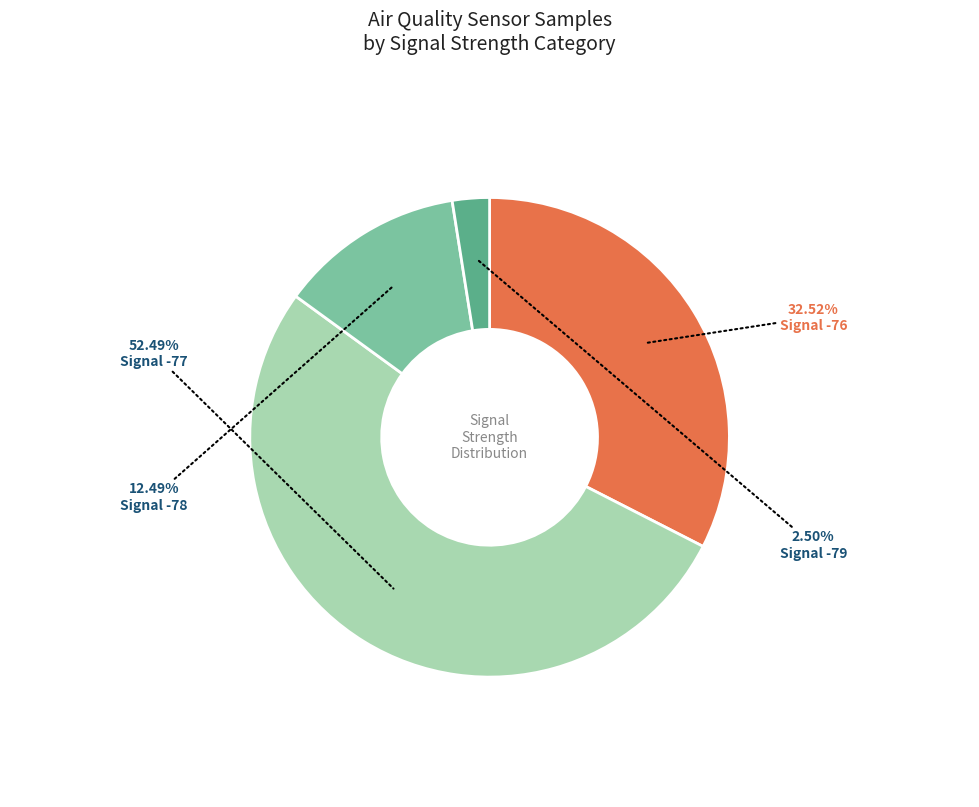

Which has a higher value, Signal -78 or Signal -76?

Signal -76